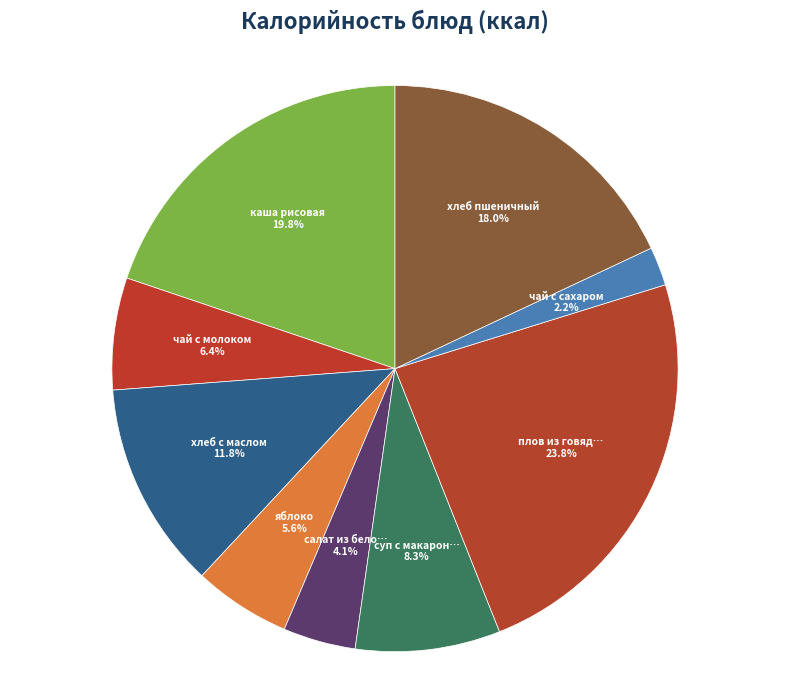

Is there any slice that represents more than half of the pie?

No